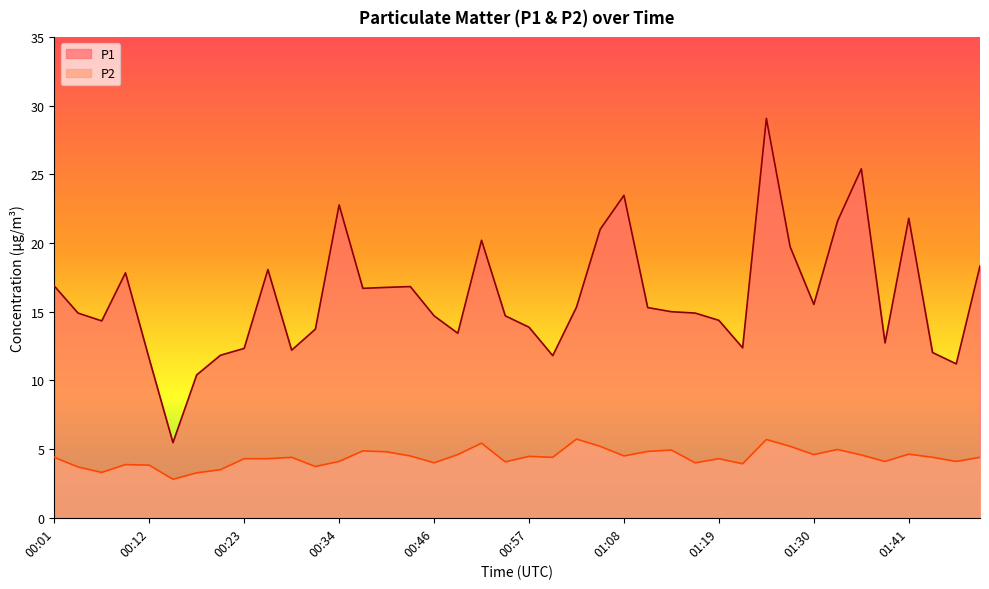

At which category is the sum across all series the highest?

01:24